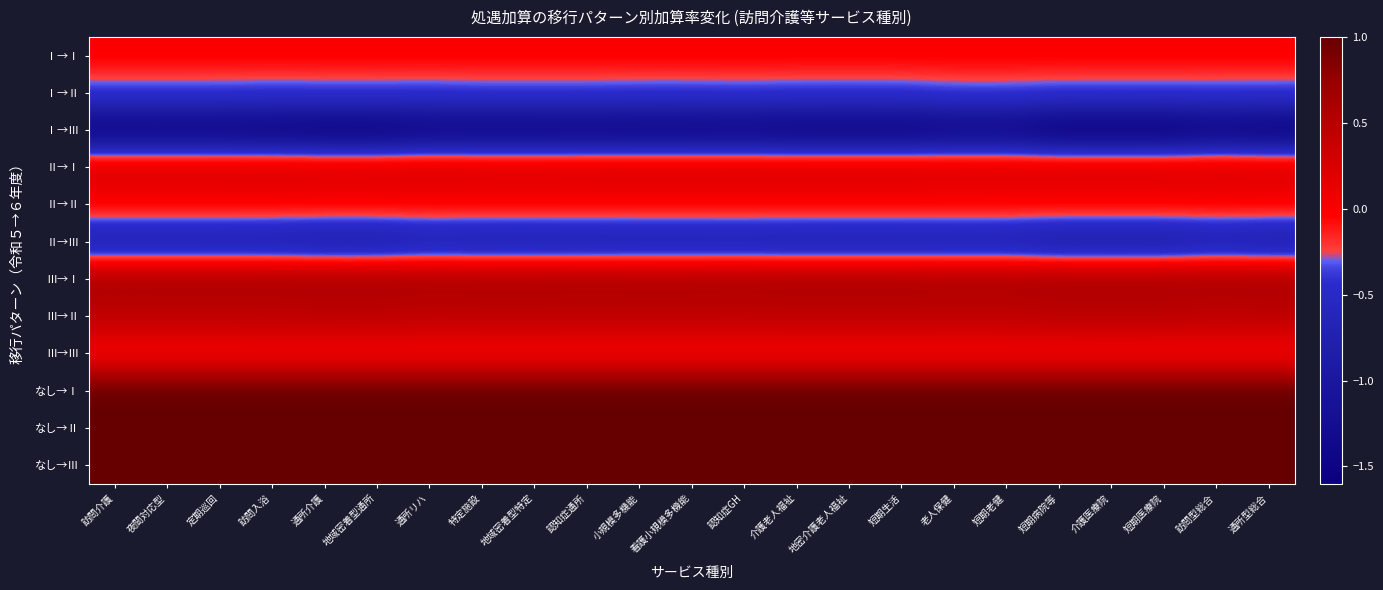

Which has a higher value, 地域密着型特定 or 短期医療院?

地域密着型特定